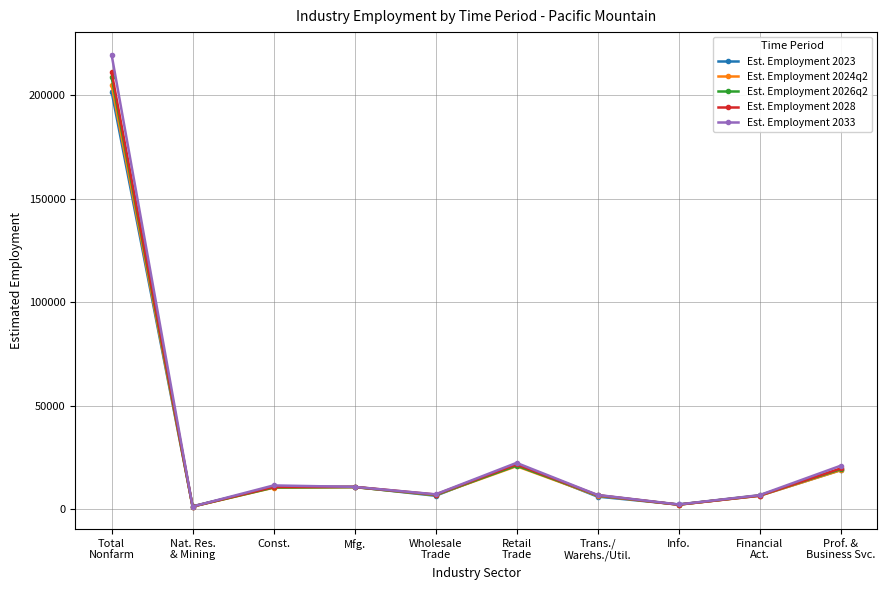

Which series has the largest range (max minus min)?

Est. Employment 2033